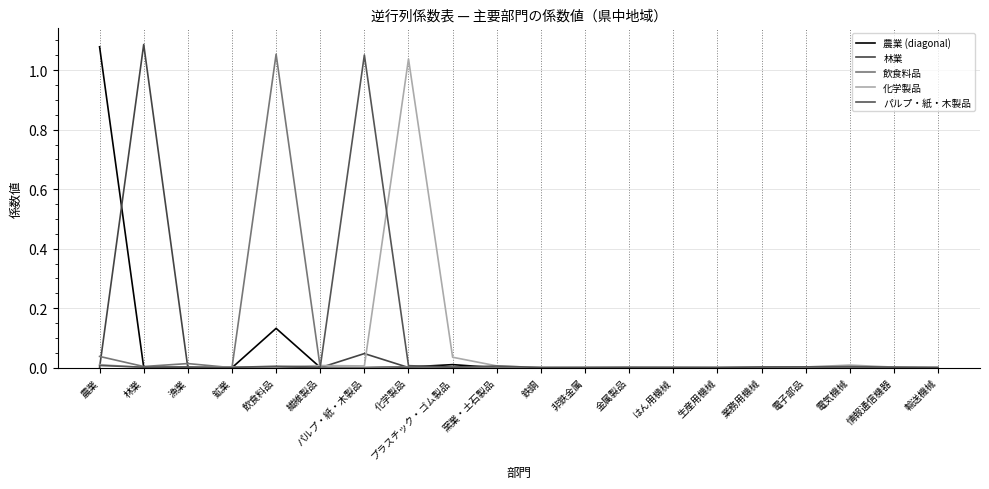

How many times do 農業 (diagonal) and 化学製品 cross each other?

3